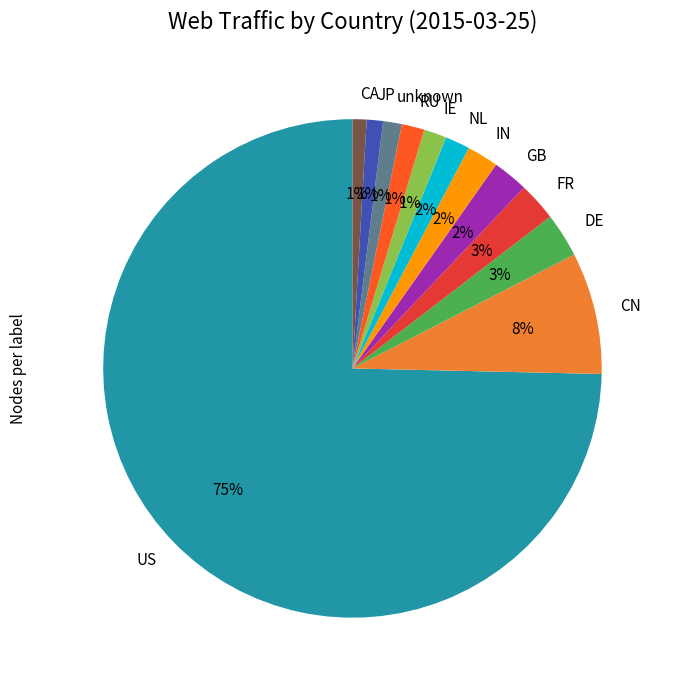

Between GB and DE, which is larger?

DE